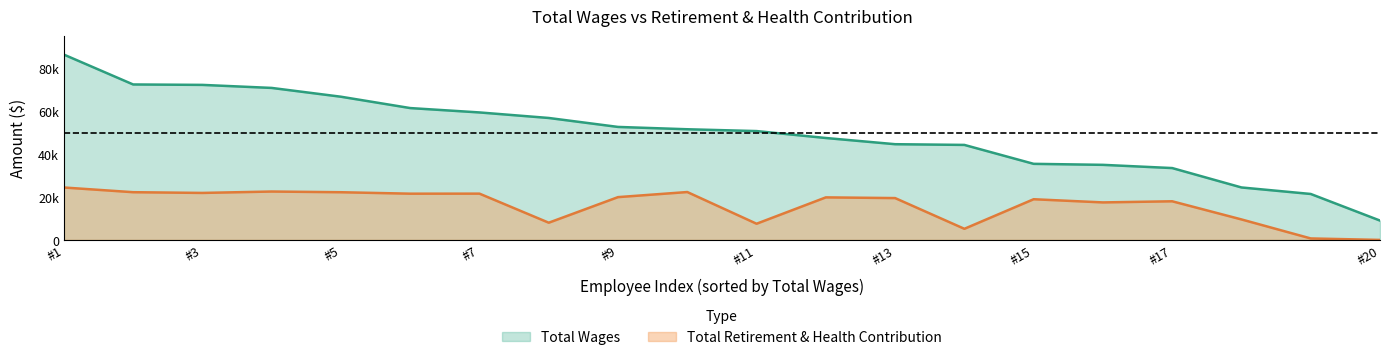

In Total Retirement & Health Contribution, how many points are higher than both neighbors (excluding endpoints)?

6